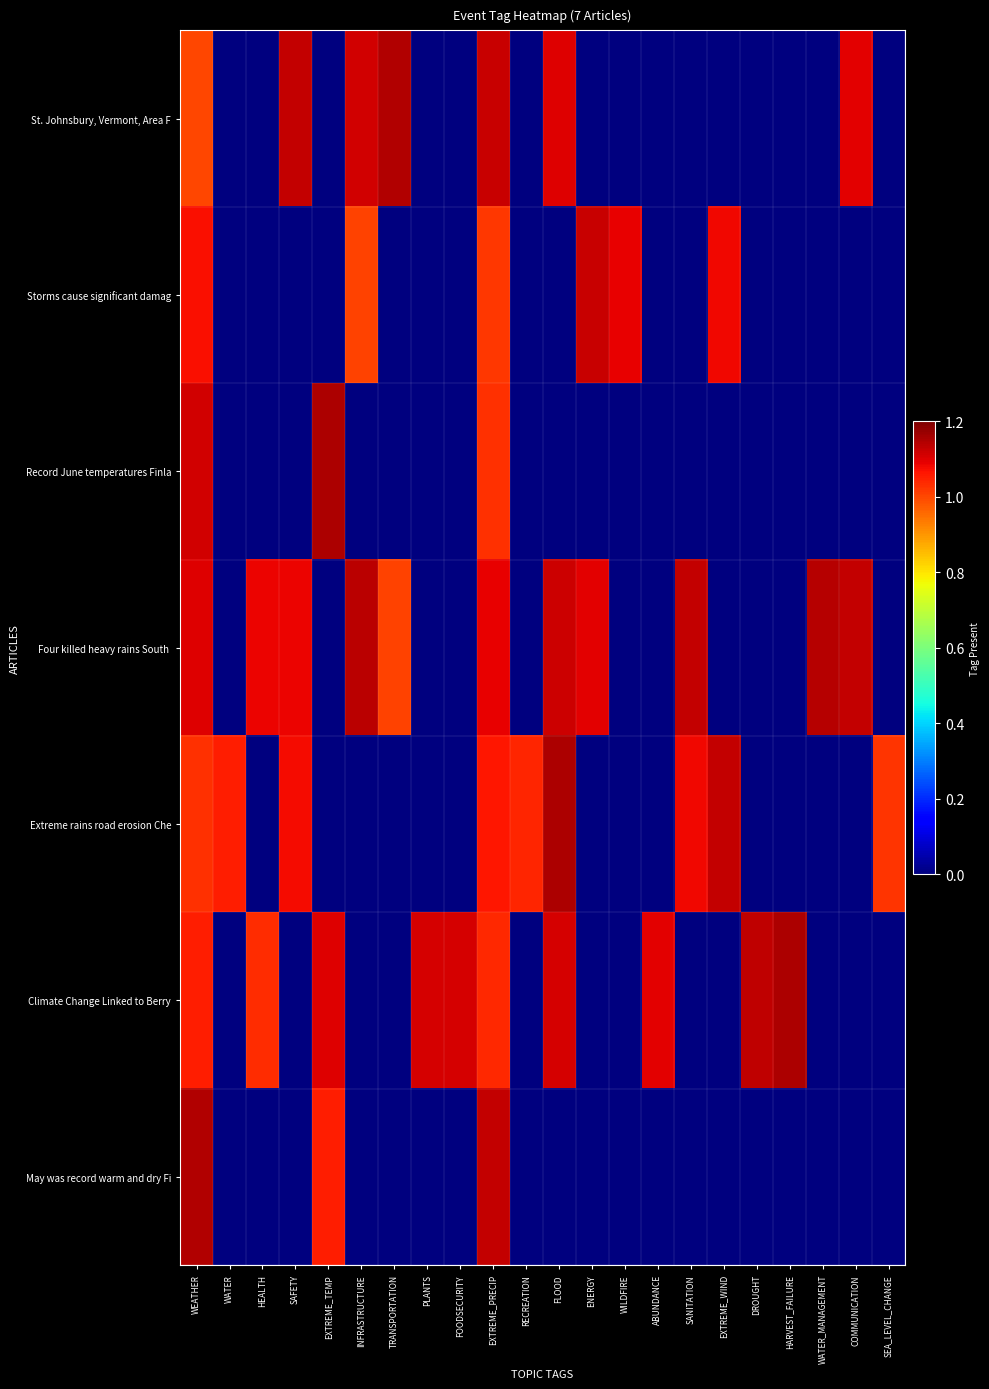

What is the difference between the highest and lowest values at ENERGY?

1.1